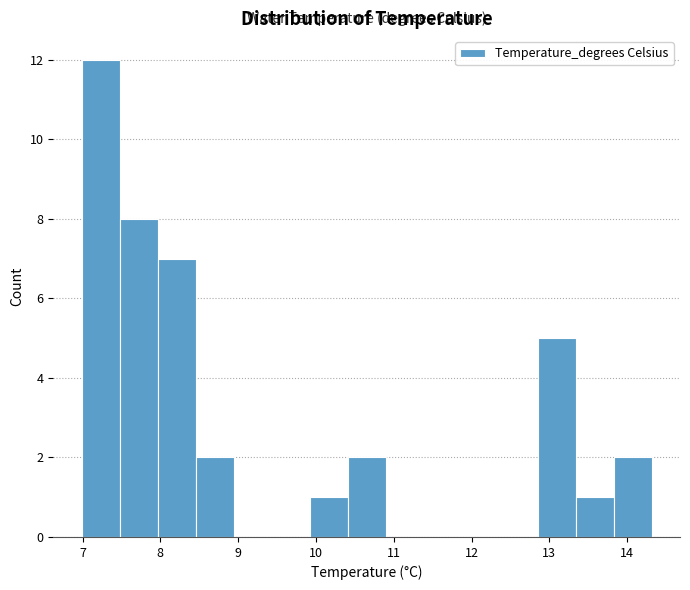

Reading left to right, transcribe this chart: for each bar, give the range it covers on the x-axis and its height. Neither the bar edges nor the heights are printed on the chart, so give them approximately, as read against the axes.

7.0 to 7.5: 12
7.5 to 8.0: 8
8.0 to 8.5: 7
8.5 to 8.9: 2
8.9 to 9.4: 0
9.4 to 9.9: 0
9.9 to 10.4: 1
10.4 to 10.9: 2
10.9 to 11.4: 0
11.4 to 11.9: 0
11.9 to 12.4: 0
12.4 to 12.8: 0
12.8 to 13.3: 5
13.3 to 13.8: 1
13.8 to 14.3: 2